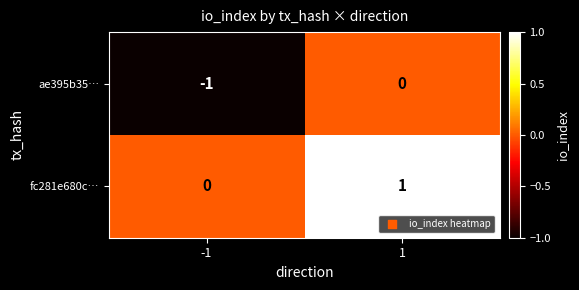

Which series has the largest total across all categories?

fc281e680c…